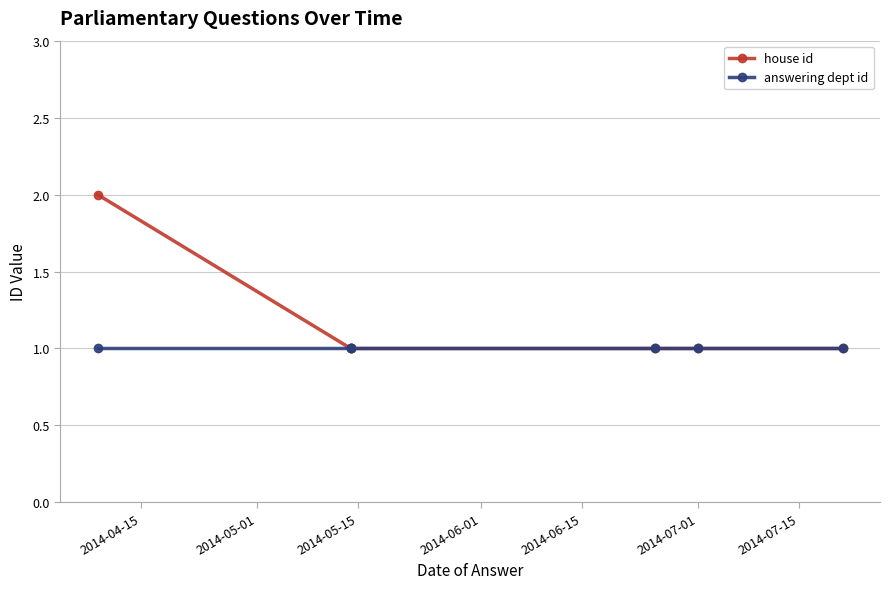

What is the average value of the house id series?

1